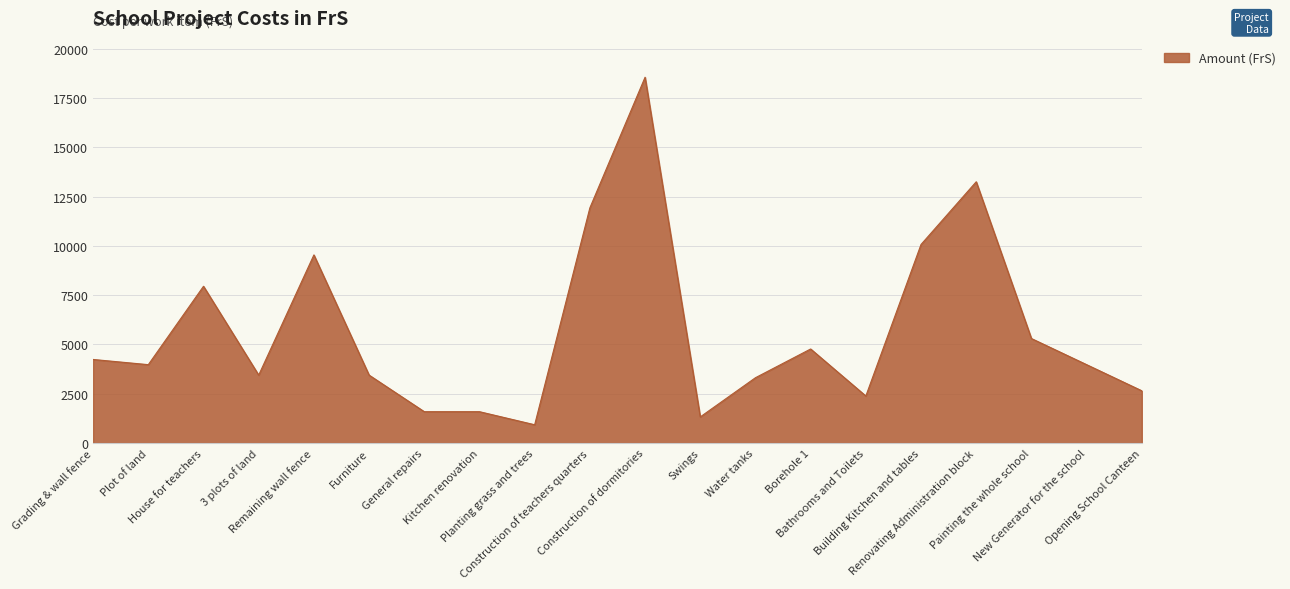

At which category does the data reach its first local peak?

House for teachers